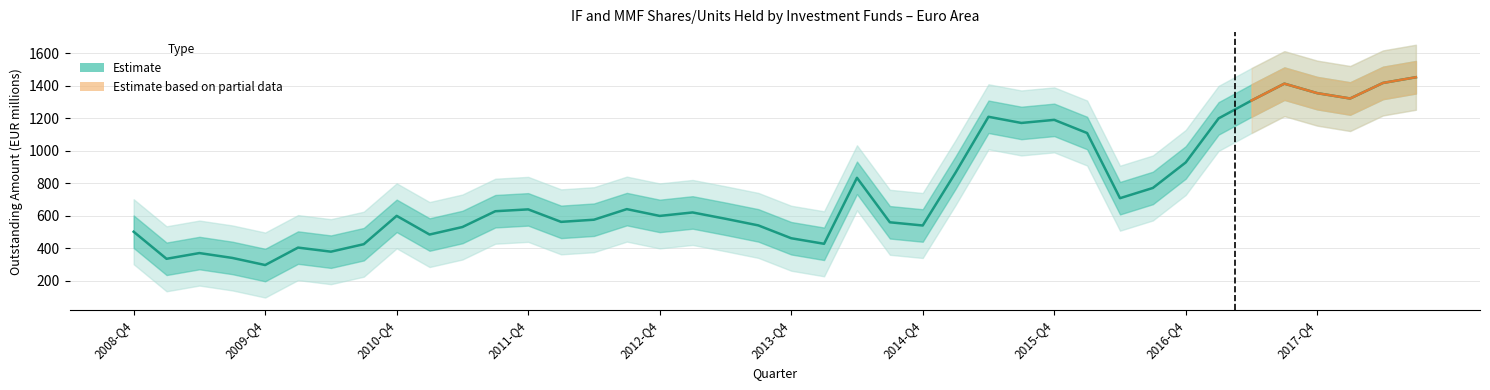

Reading left to right, list all the values displayed in this chart.

500.6	334.1	369.4	339.5	295.7	403.0	377.9	424.0	598.4	483.4	529.6	626.8	638.2	561.4	574.6	639.8	597.9	619.3	580.4	539.6	460.6	426.4	832.5	558.8	539.0	865.0	1208.0	1170.0	1189.0	1108.0	707.0	770.0	927.1	1198.2	1307.9	1411.8	1353.4	1320.5	1416.3	1451.3